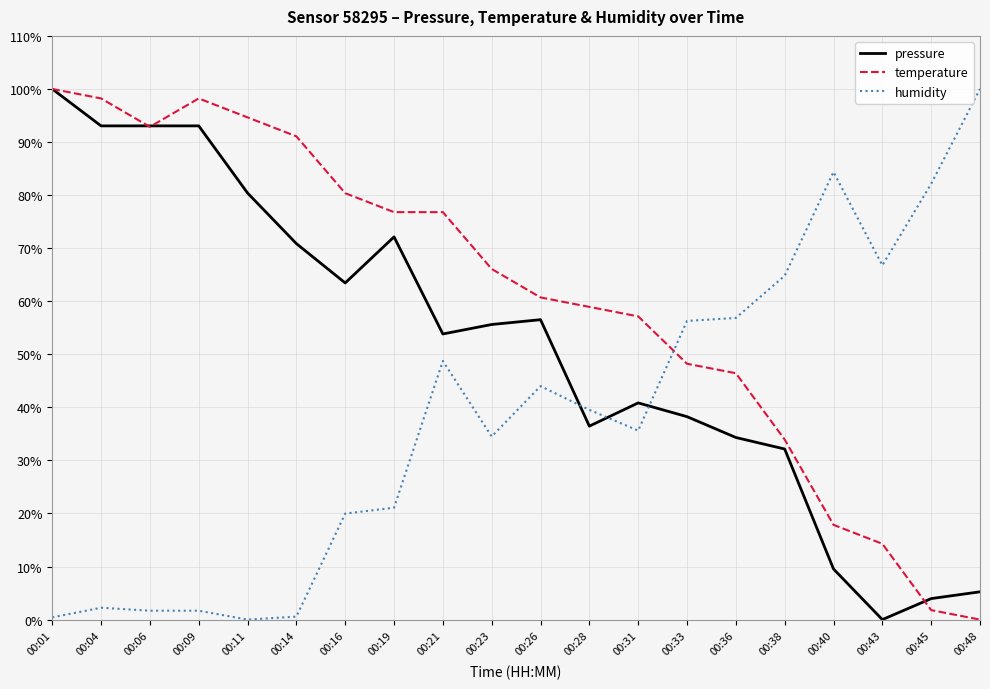

What is the maximum value for pressure?

100.0